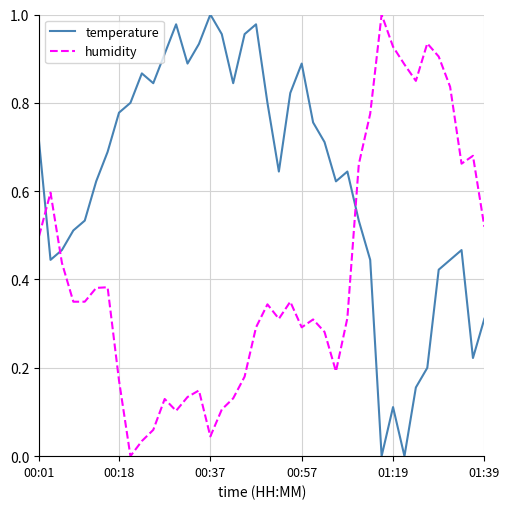

How many lines are shown in the chart?

2